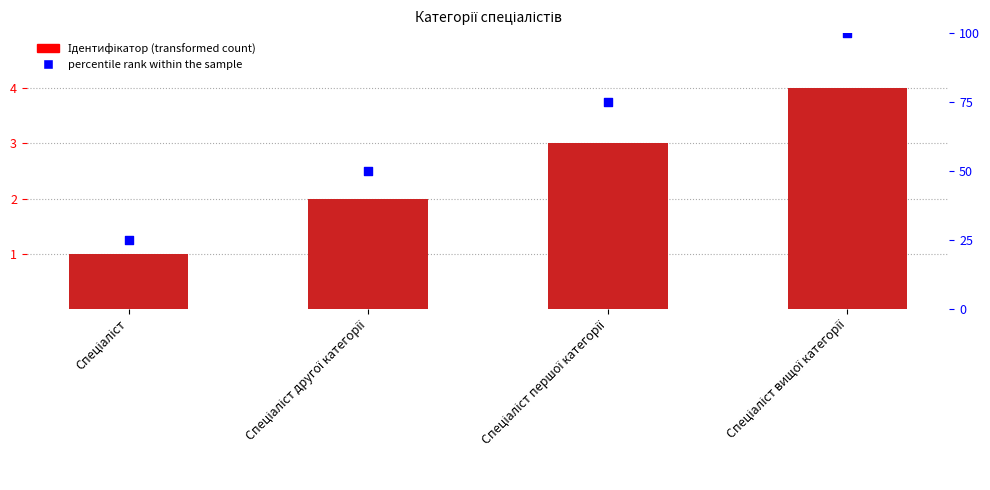

What are all the series names shown in the legend?

Ідентифікатор, percentile rank within the sample